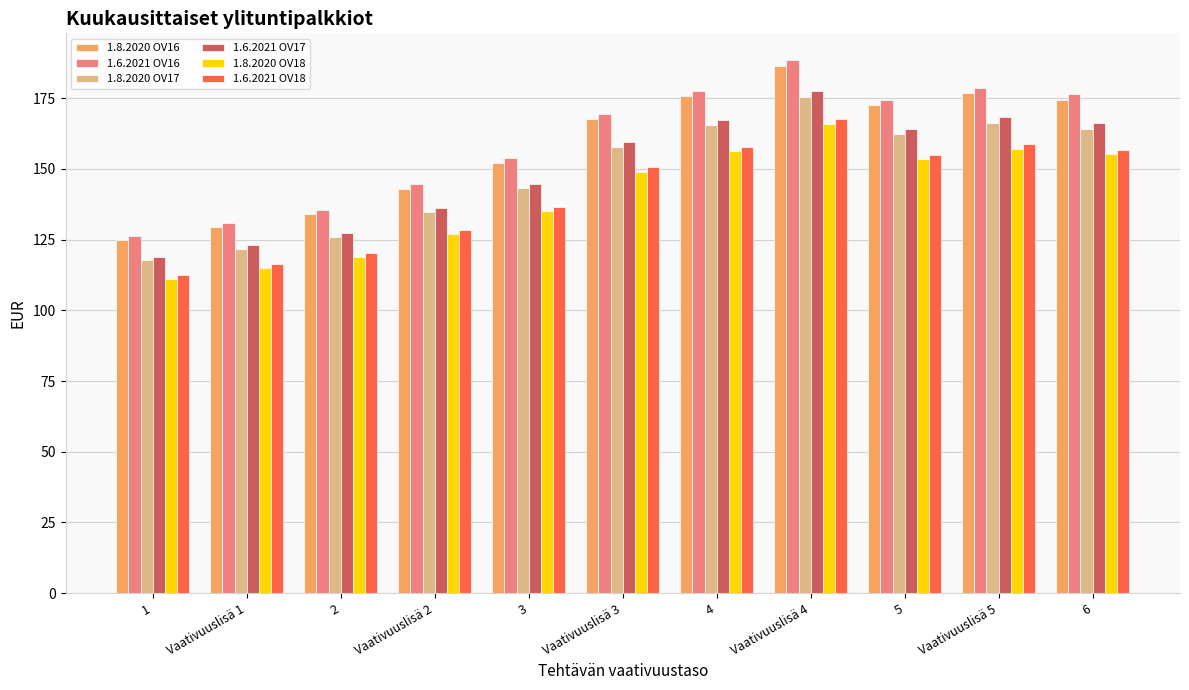

Which category has the highest value across all series?

Vaativuuslisä 4